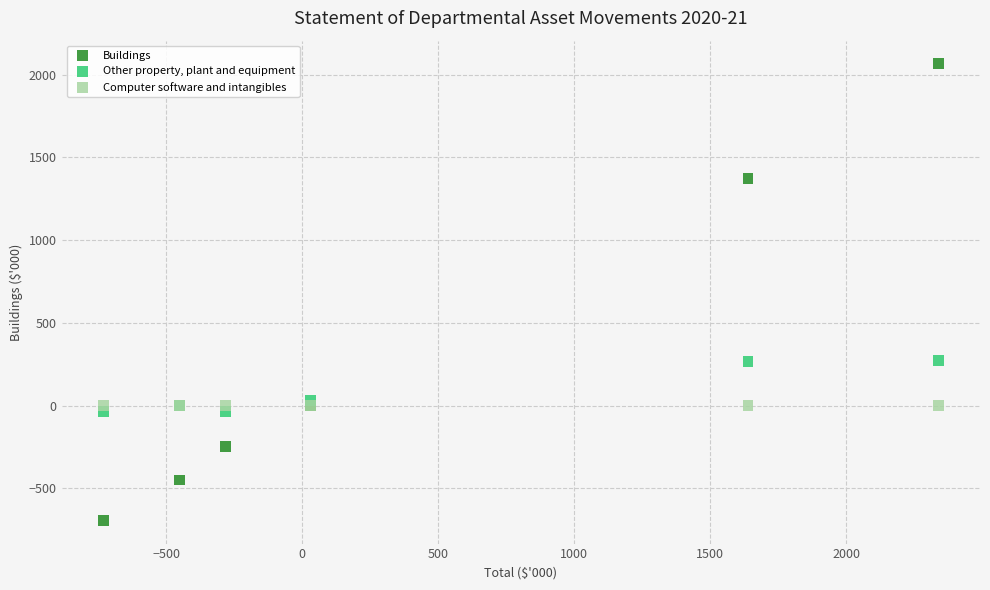

Which series reaches the minimum Y coordinate?

Buildings